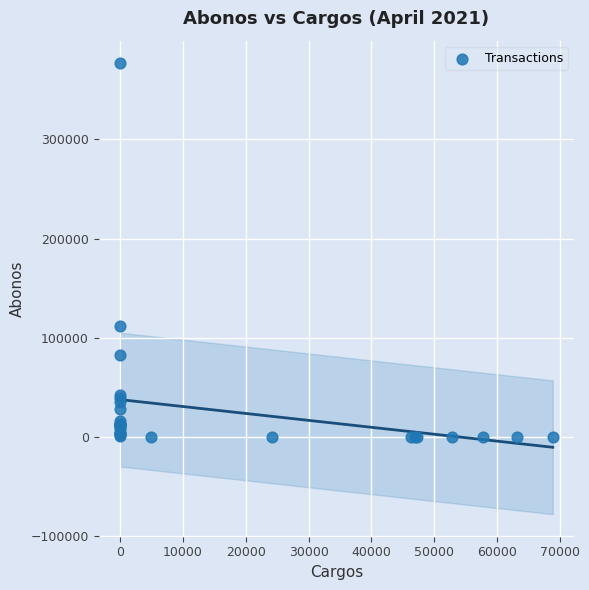

What Y value in the scatter plot is closest to 188487?

111812.4